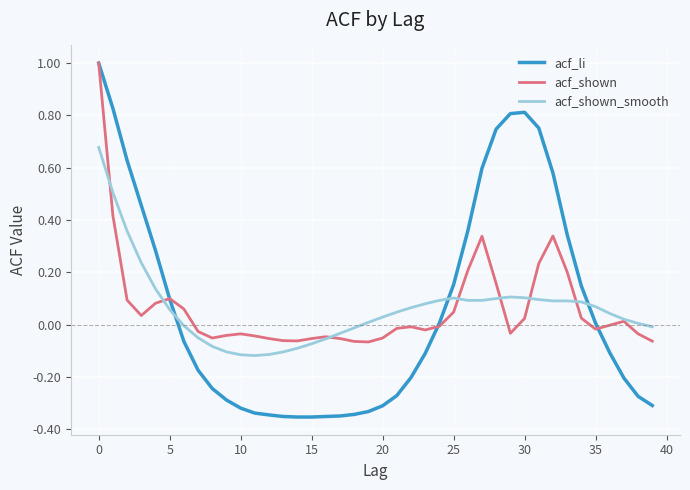

Which series has the largest range (max minus min)?

acf_li